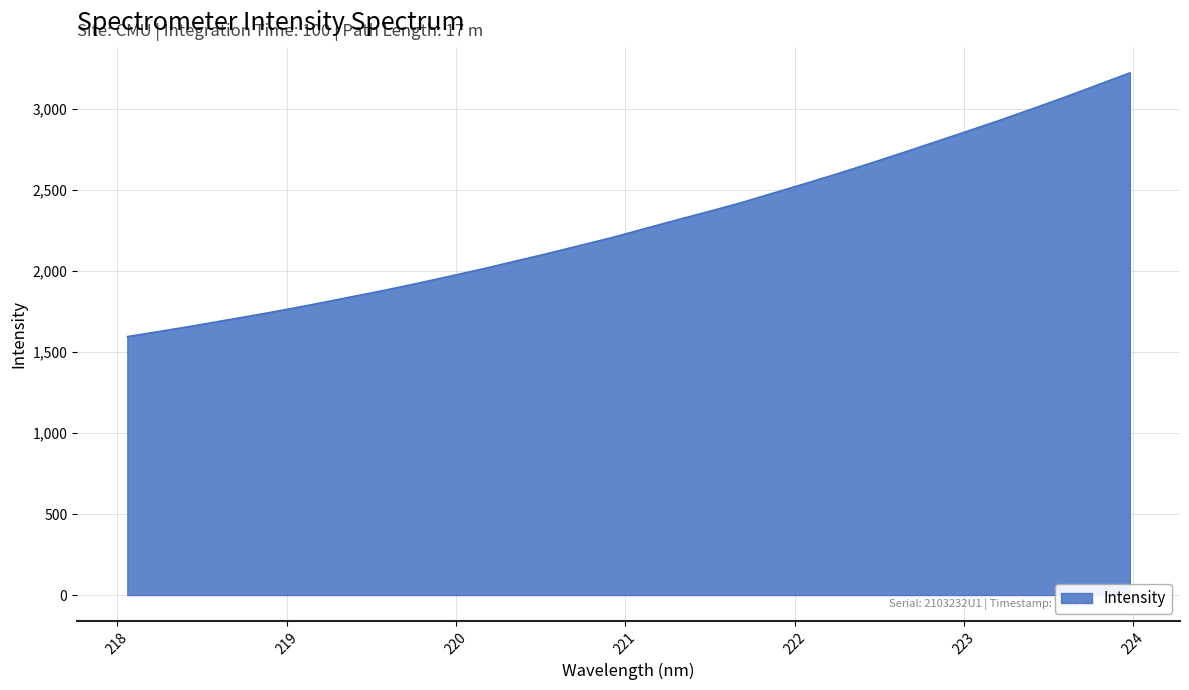

True or false: the data has more than 0 interior local peaks.

False